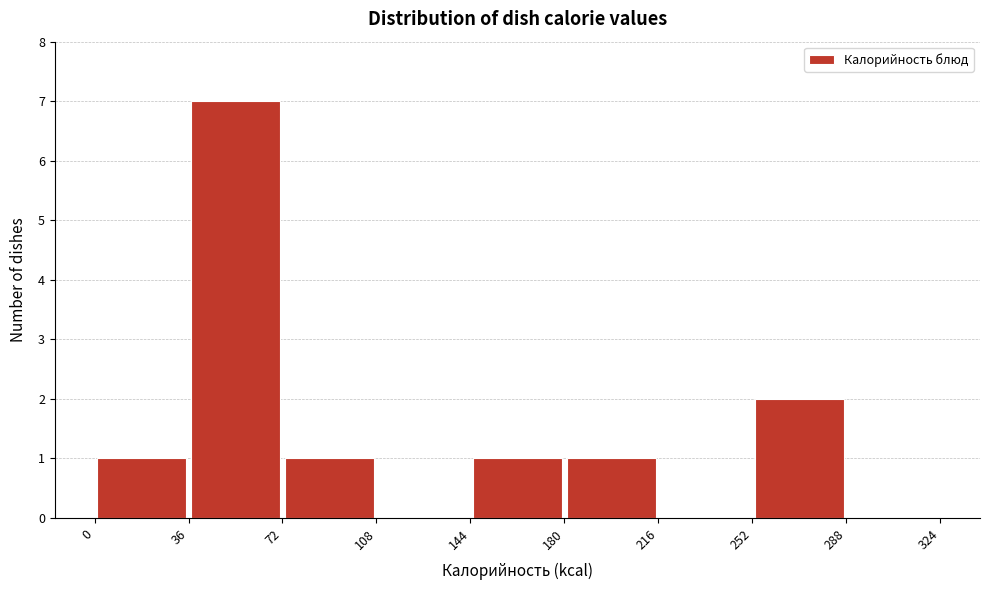

Over which range of the x-axis is the bar tallest?

36 to 72